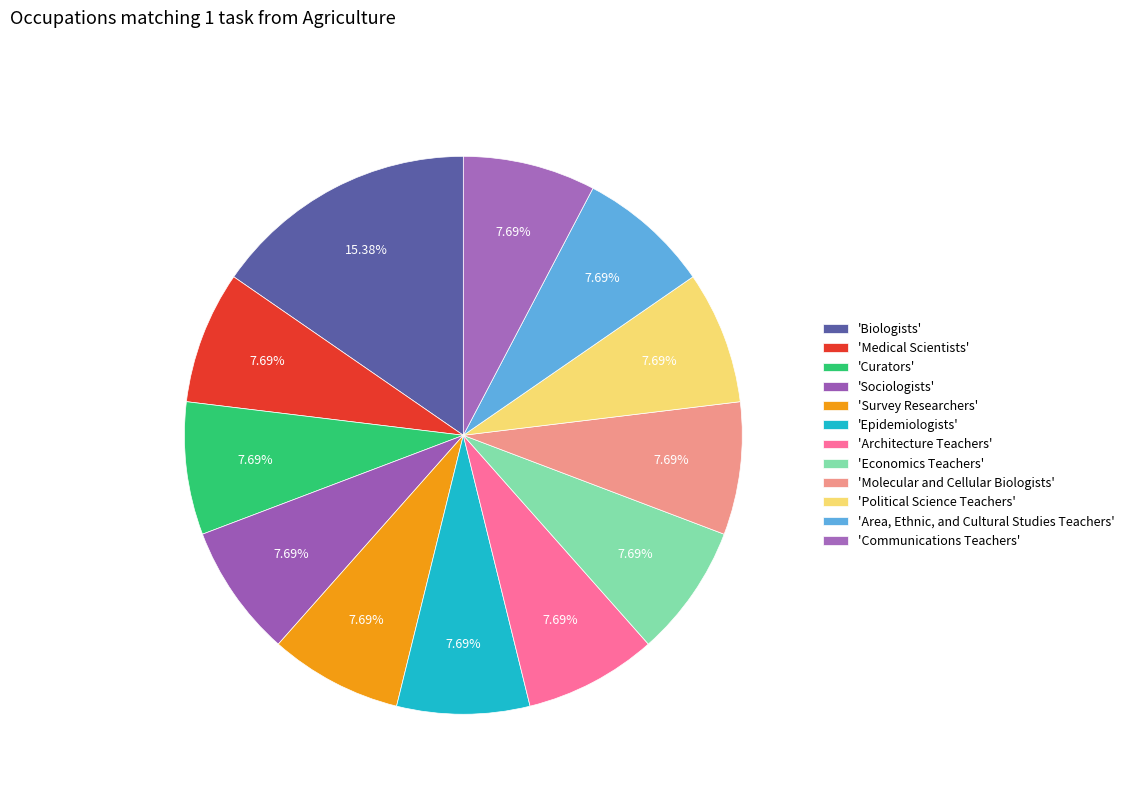

Count the number of slices in the pie.

12